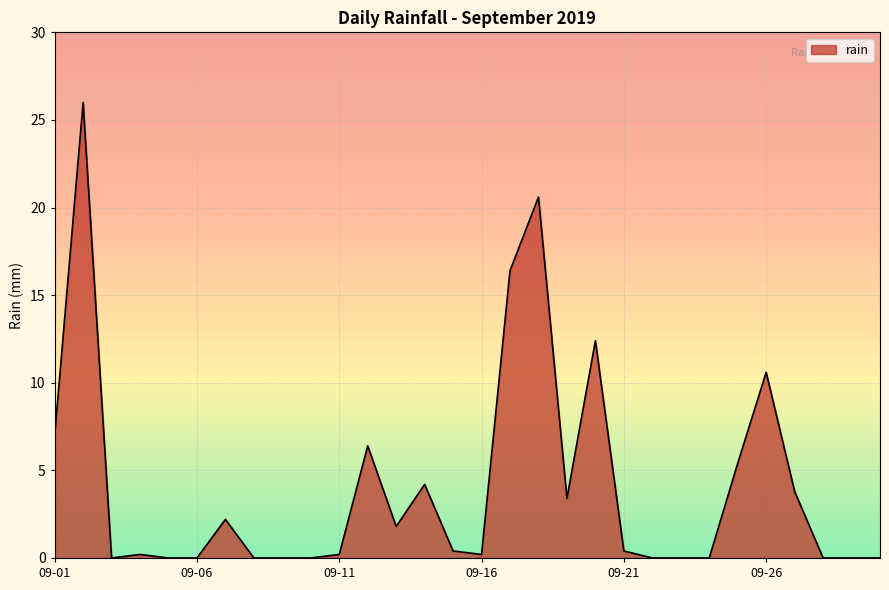

What is the greatest value displayed?

26.0